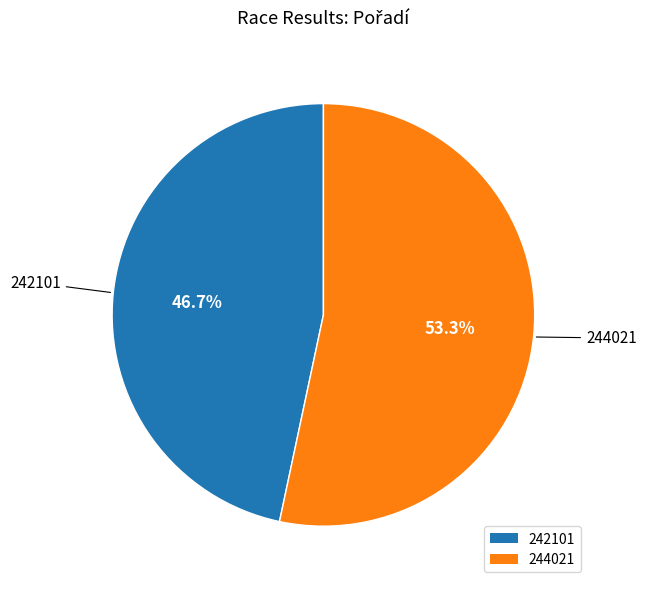

To the nearest percent, what percentage of the pie is 242101?

47%